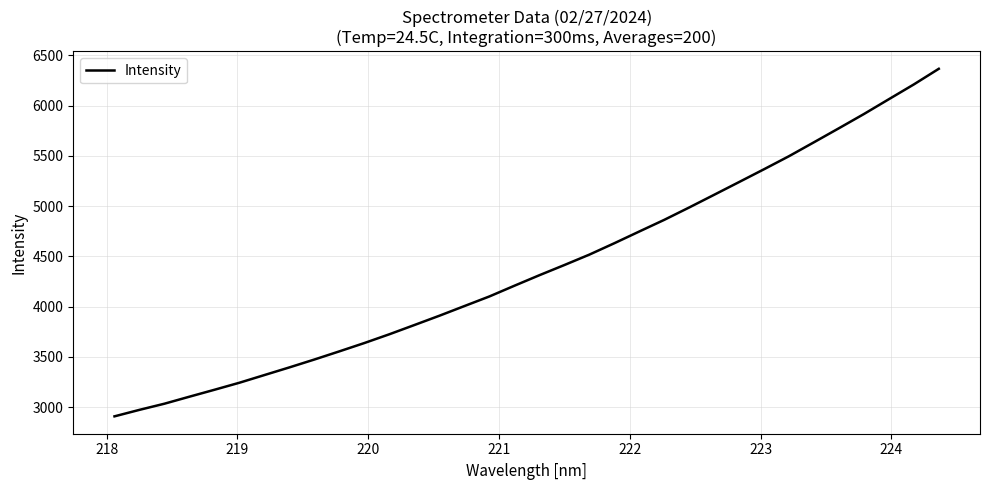

What is the minimum value shown in the chart?

2907.4